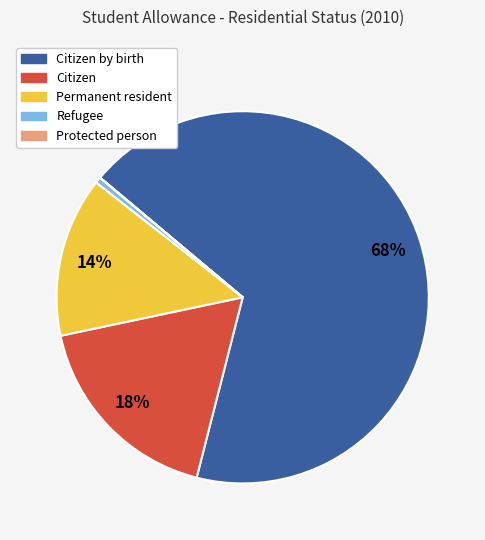

To the nearest percent, what is the average slice percentage?

20%